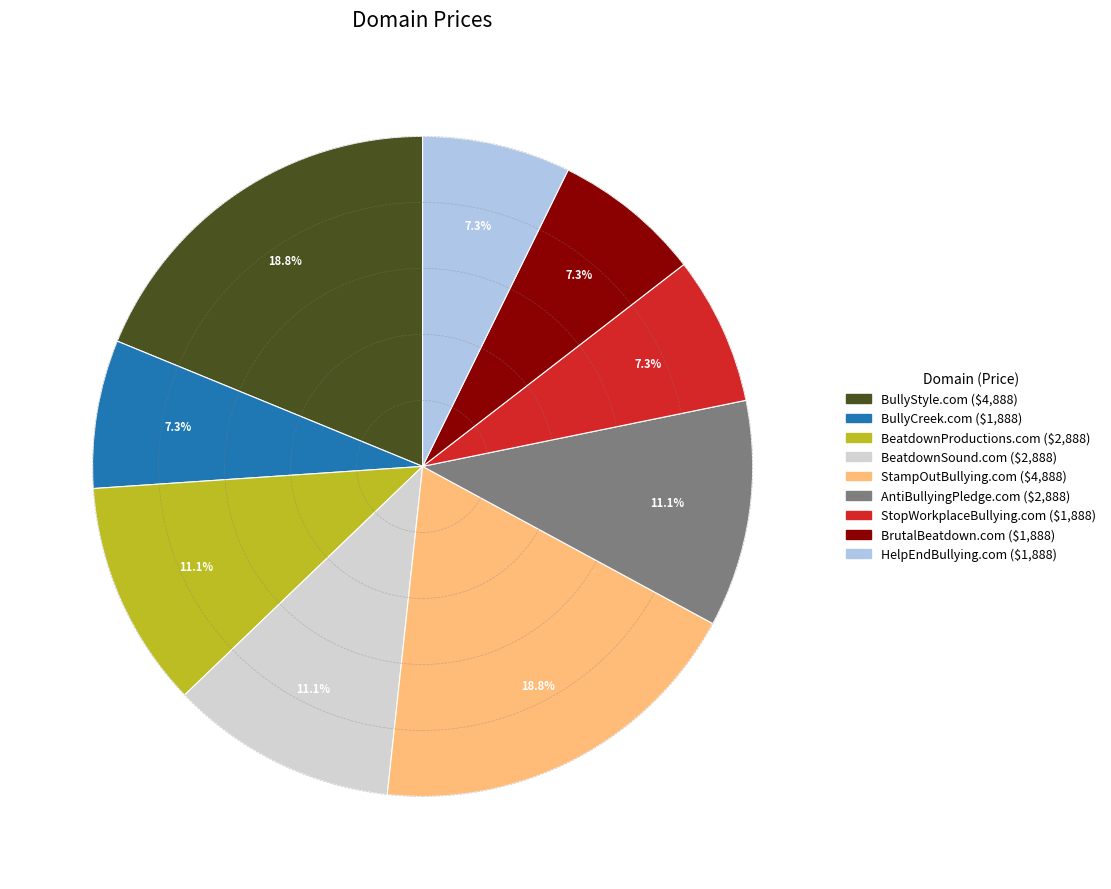

What percentage is NOT represented by StampOutBullying.com?

81.2%